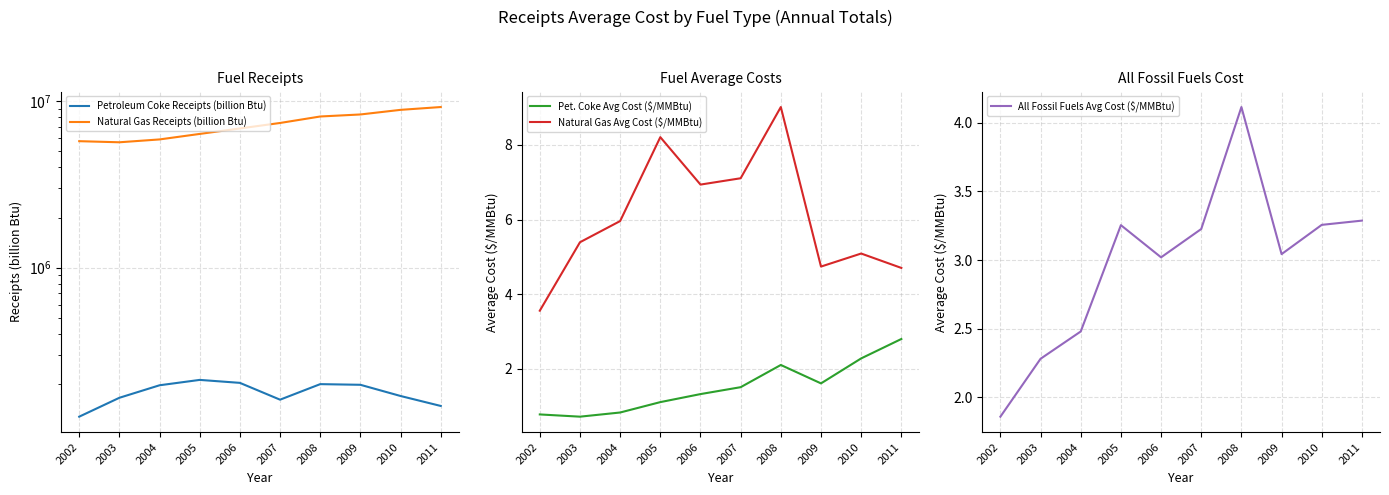

How many data points in Natural Gas Avg Cost ($/MMBtu) are above 5?

7